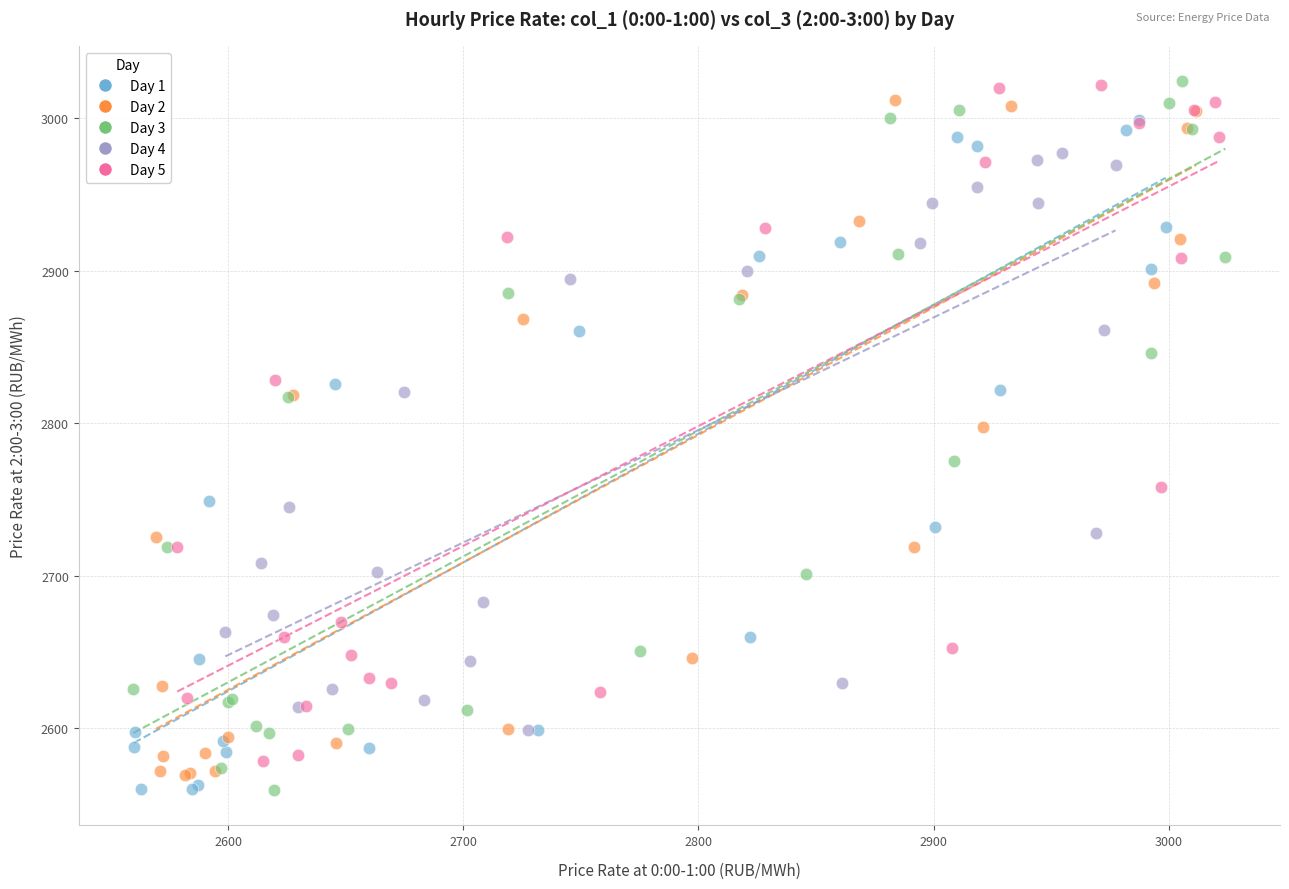

Which series has the largest Y range (max minus min)?

Day 3